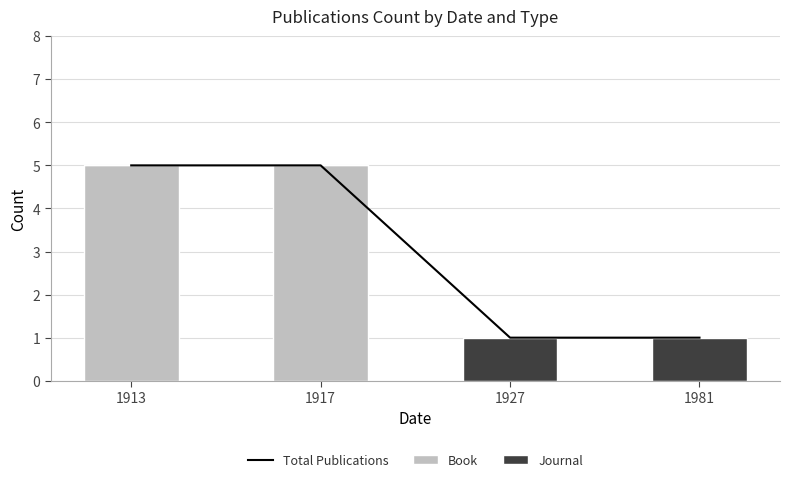

What is the maximum value shown in the chart?

5